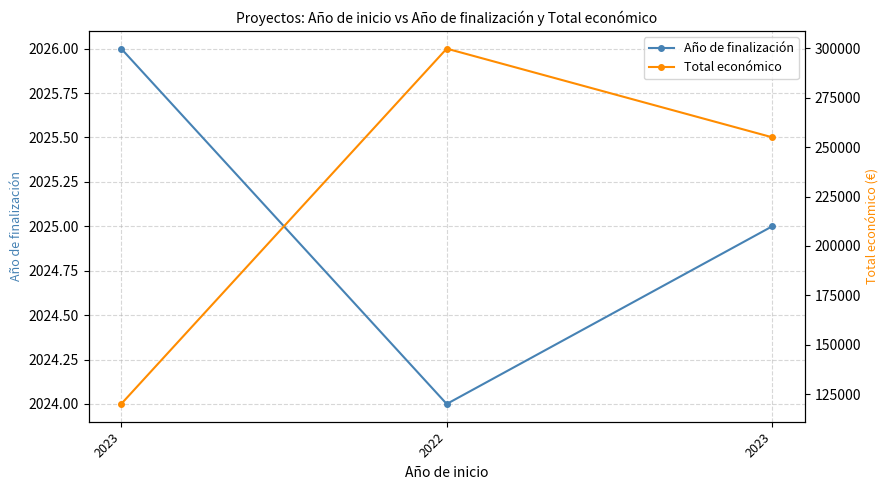

What is the label of the 1st point from the right?

2023